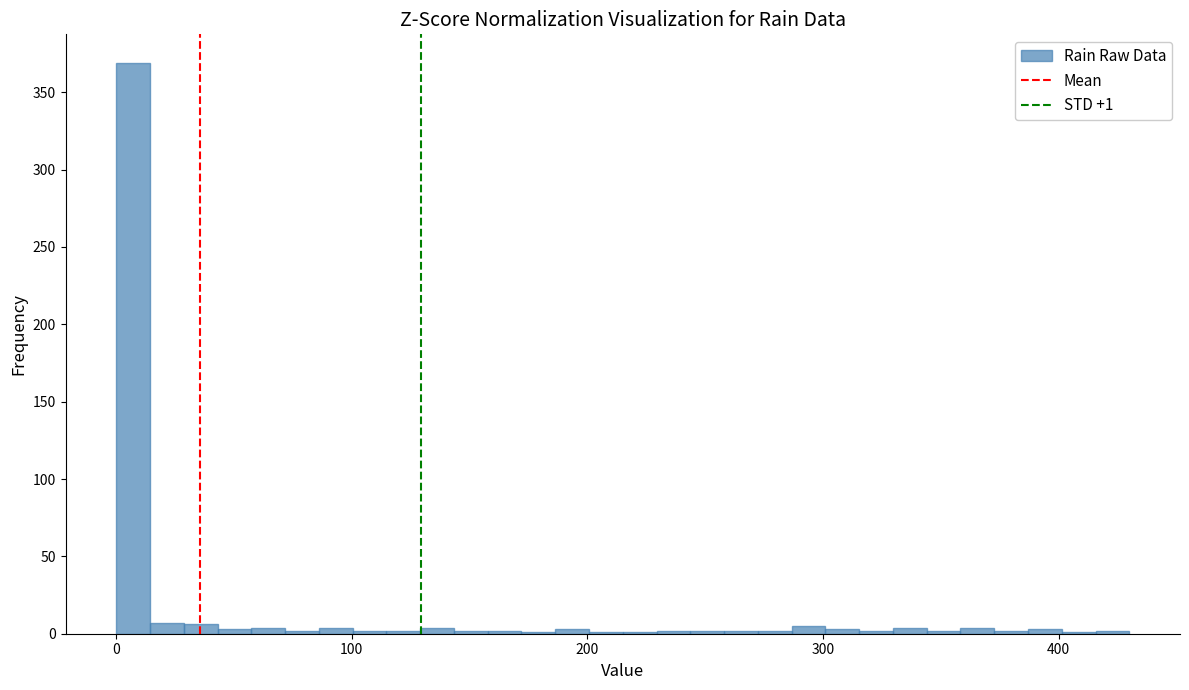

Around what value on the x-axis is the tallest bar? Give the approximate position of its centre, as read against the axis.

10